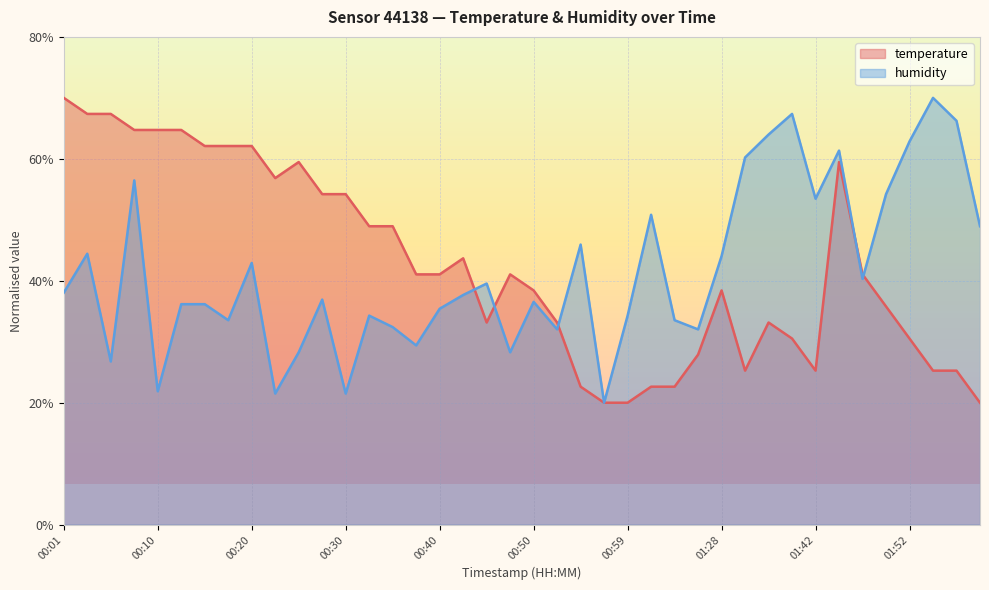

How many interior local peaks does the humidity series have?

12